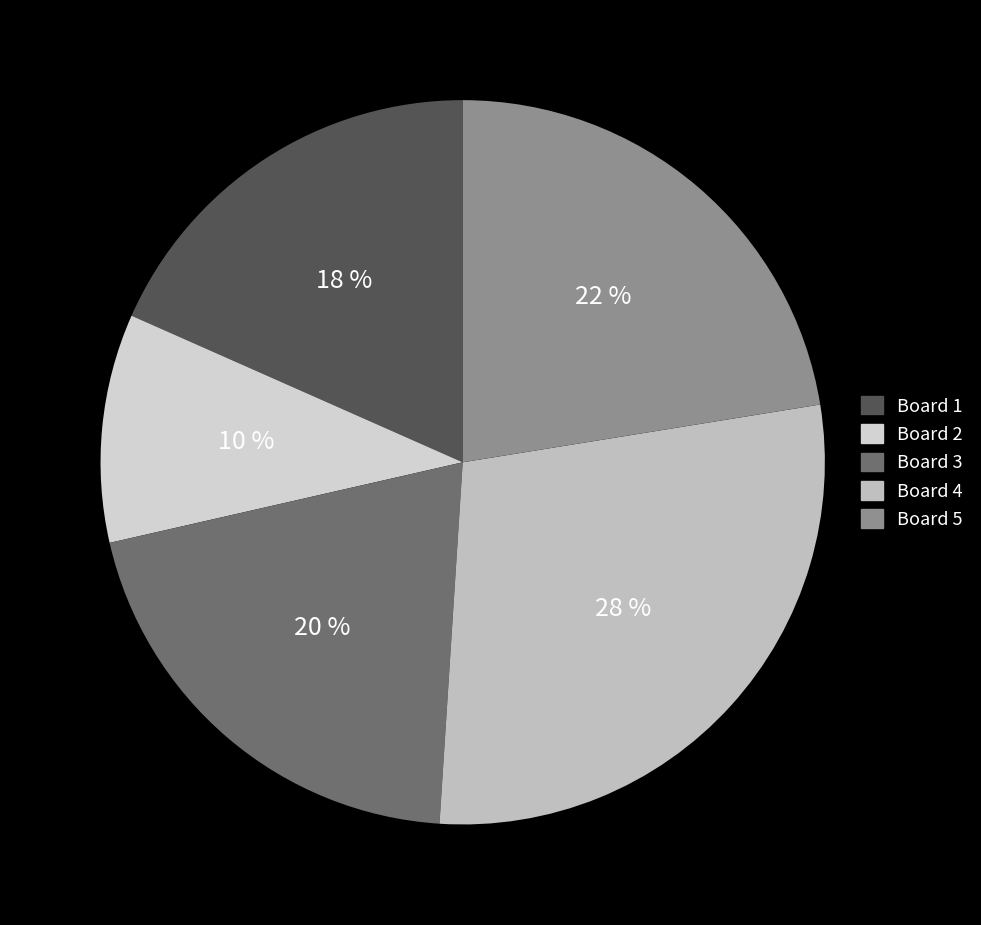

To the nearest percent, what portion does 3 represent?

20%